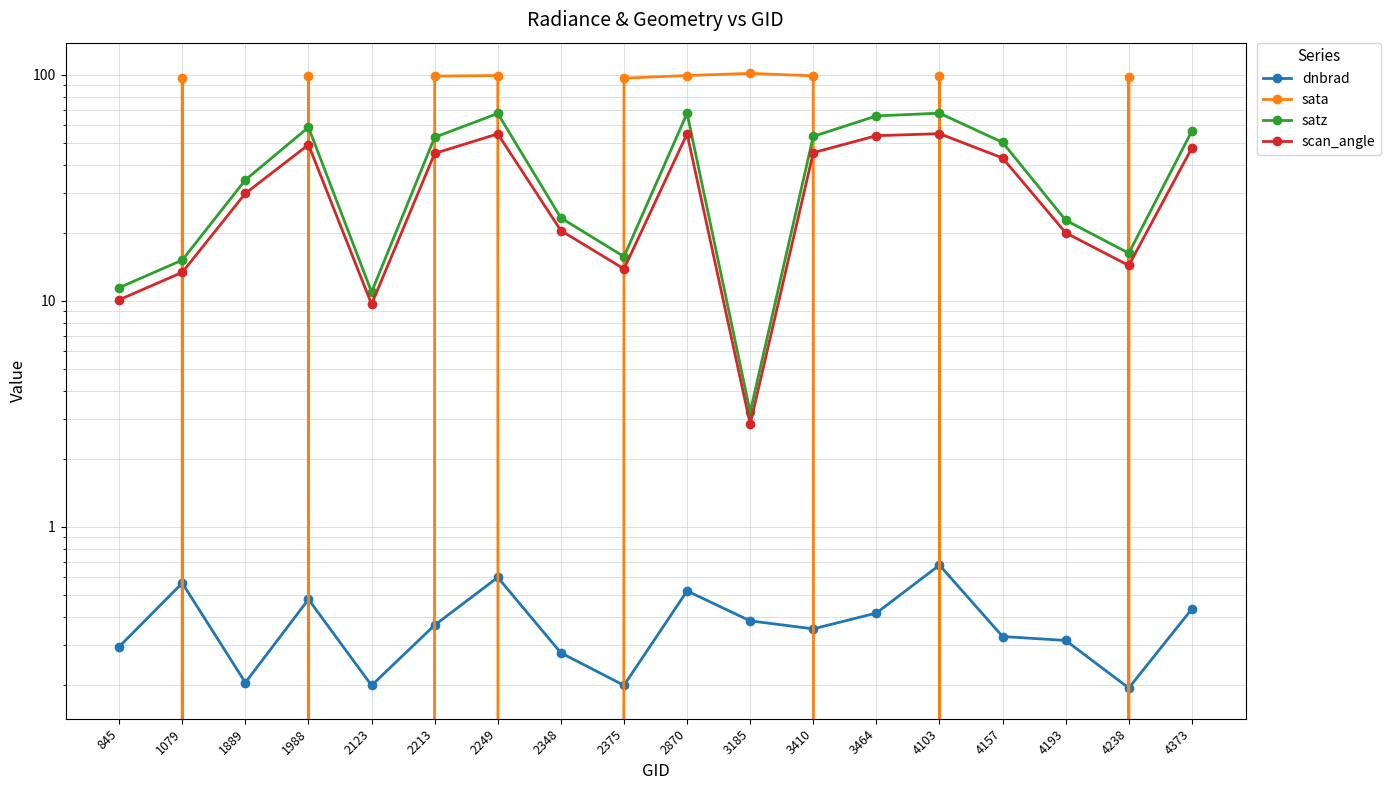

True or false: scan_angle and satz cross at least once.

False